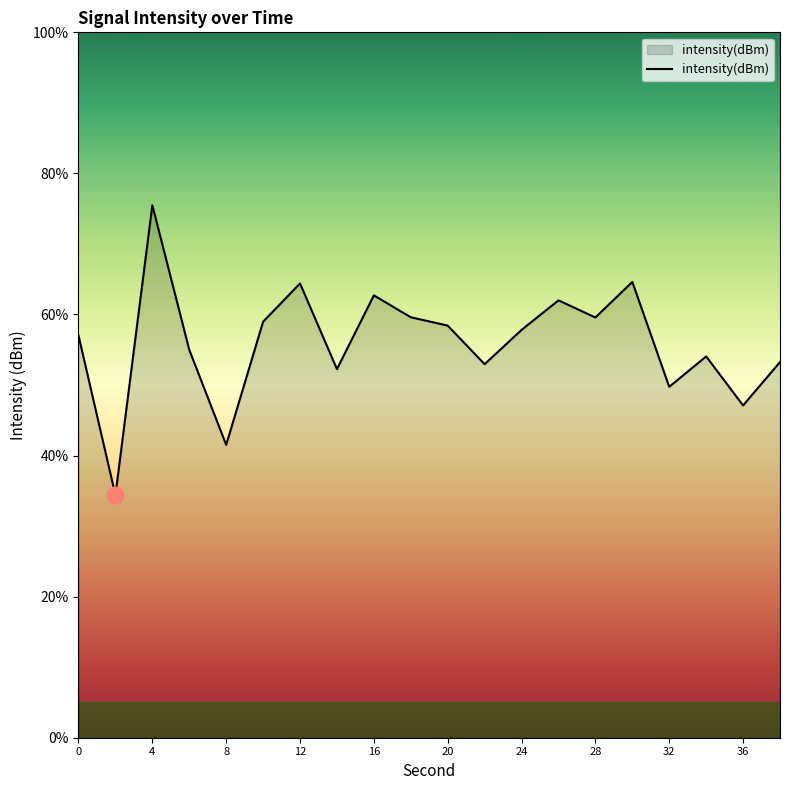

What is the smallest value displayed?

34.4